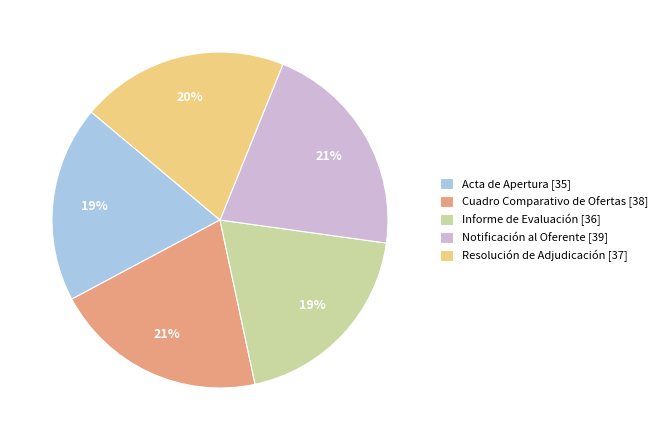

What percentage is the Notificación al Oferente slice, to the nearest percent?

21%